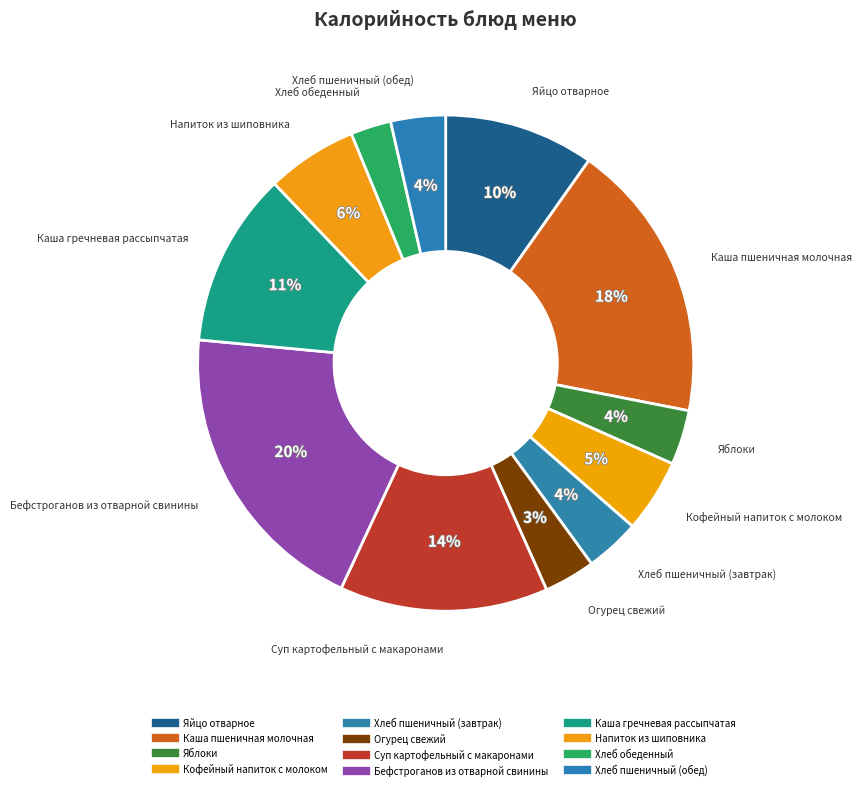

Count the number of slices in the pie.

12